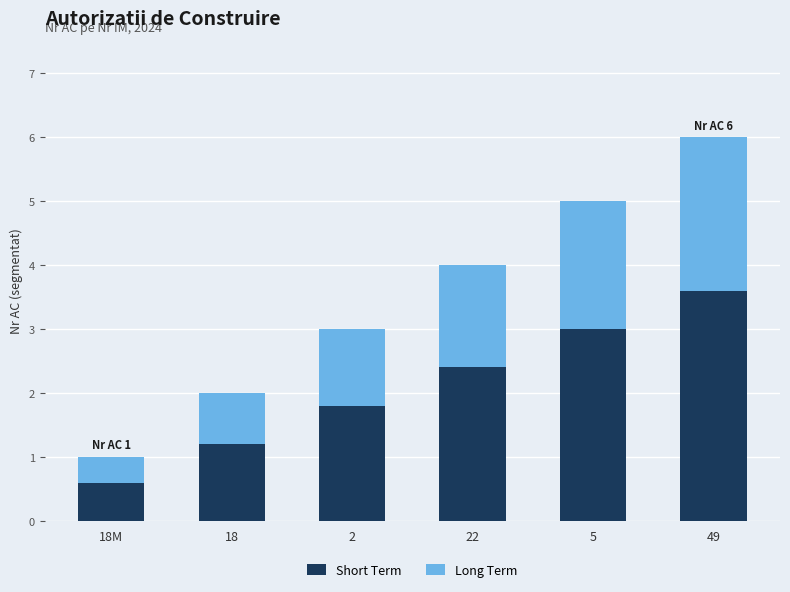

What is the approximate value of Short Term at 18?

1.2